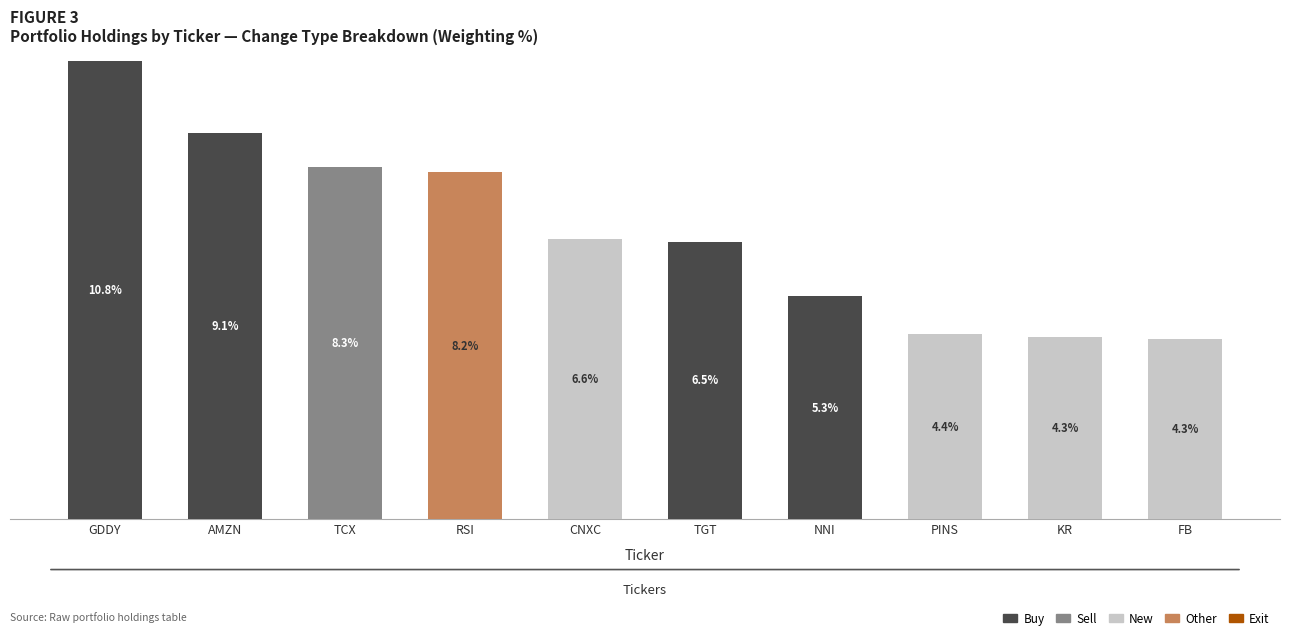

Are the bars grouped side by side (vs. stacked)?

No